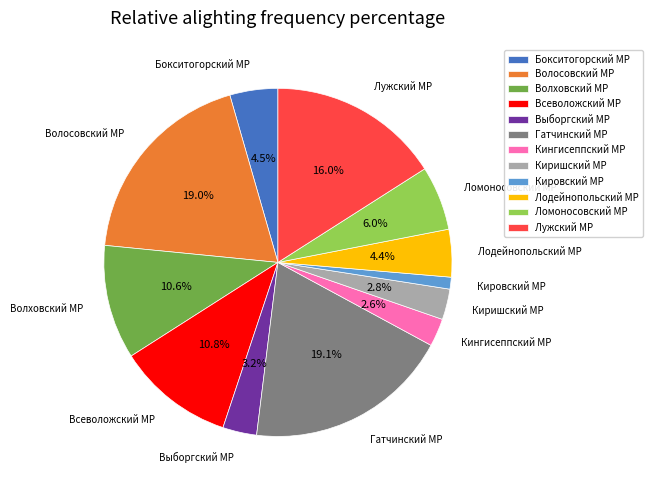

To the nearest percent, what is the average slice percentage?

8%